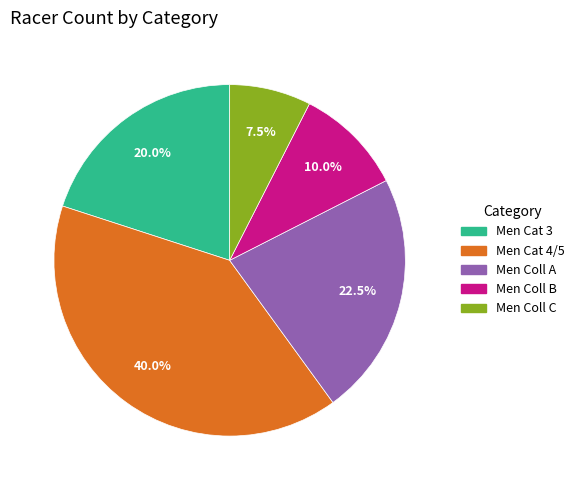

How many slices are in this pie chart?

5